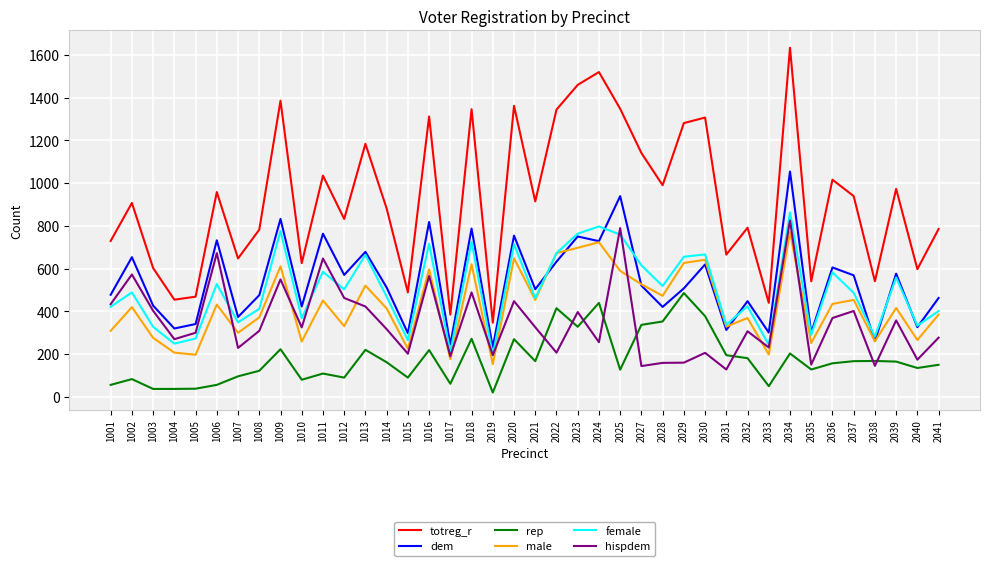

What are all the series names shown in the legend?

totreg_r, dem, rep, male, female, hispdem